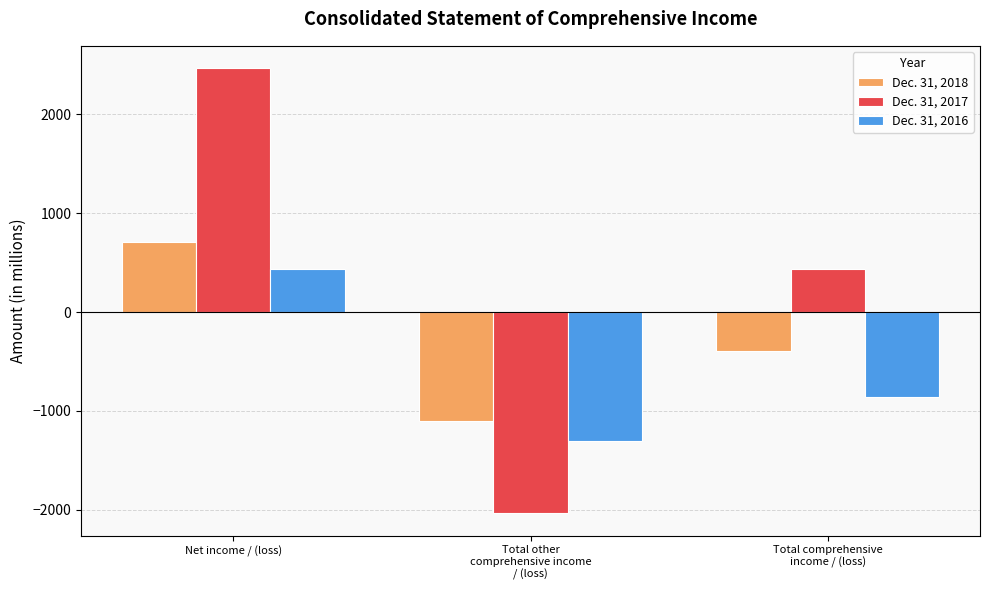

What is the average value of the Dec. 31, 2016 series?

-575